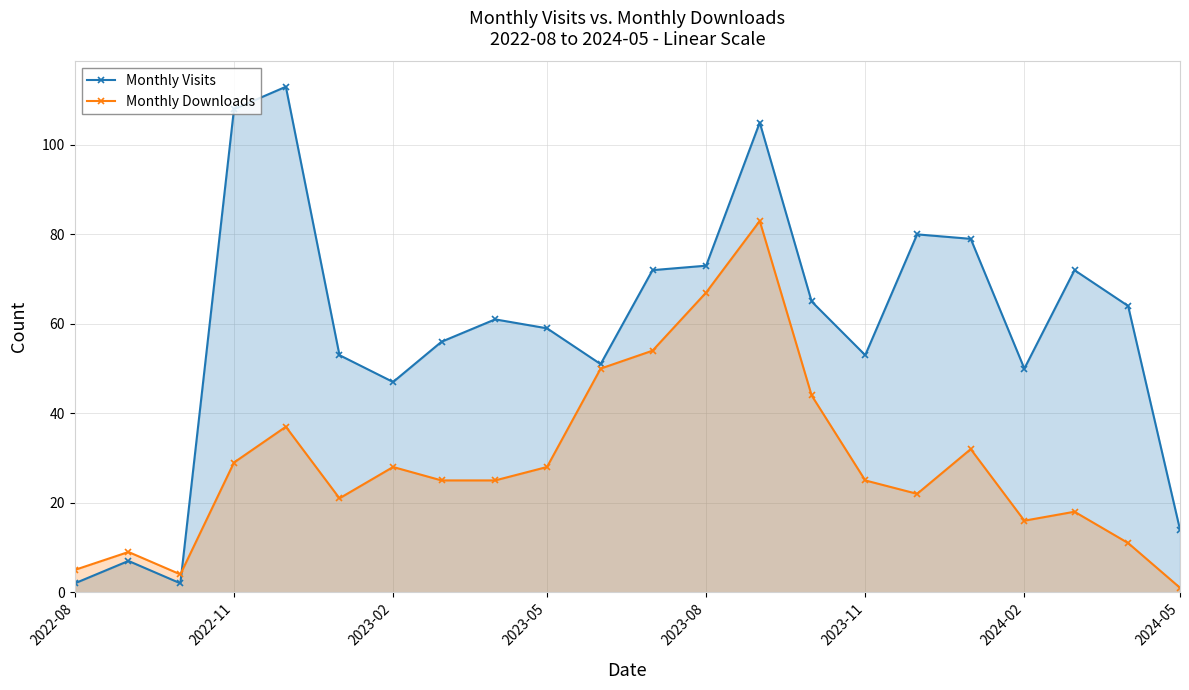

What is the value of the Monthly Visits point at the 8th from the left?

56